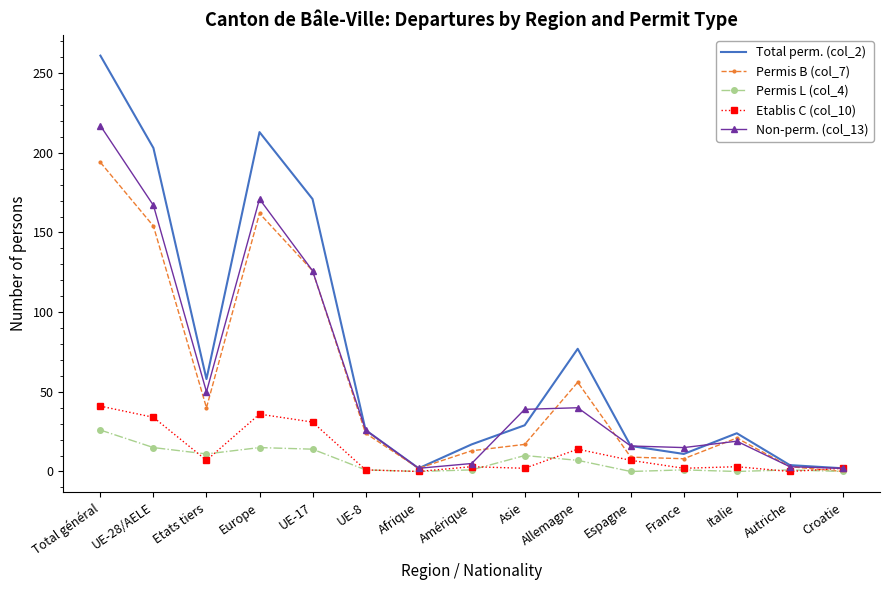

What is the sum of all Etablis C (col_10) values?

183